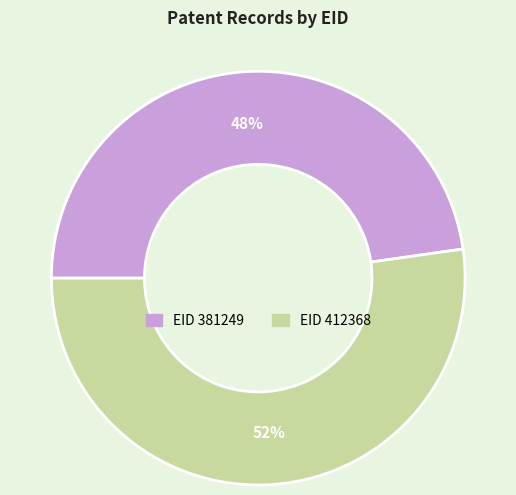

Does any single category account for the majority?

Yes